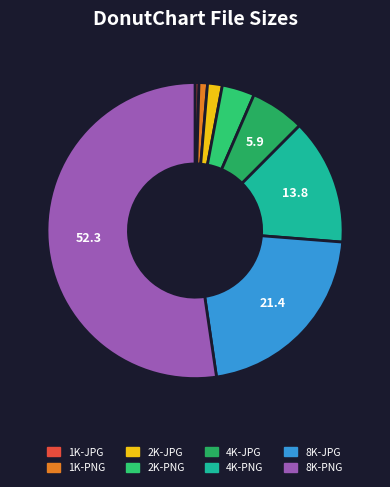

Count the number of slices in the pie.

8